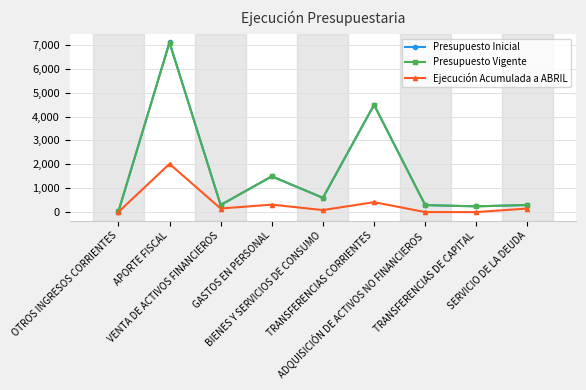

What is the greatest value displayed?

7117